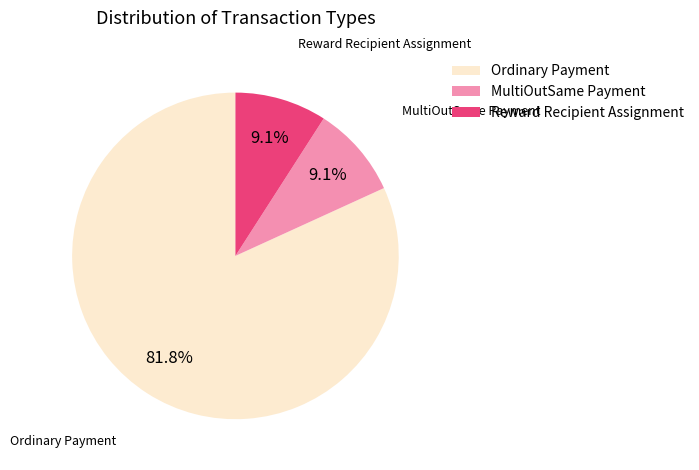

Between MultiOutSame Payment and Ordinary Payment, which is larger?

Ordinary Payment